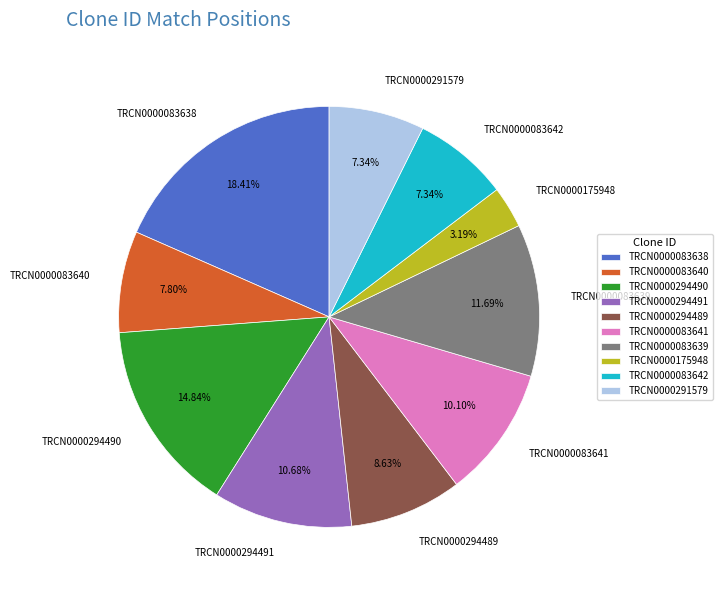

What percentage do TRCN0000294491 and TRCN0000083638 together represent?

29.1%